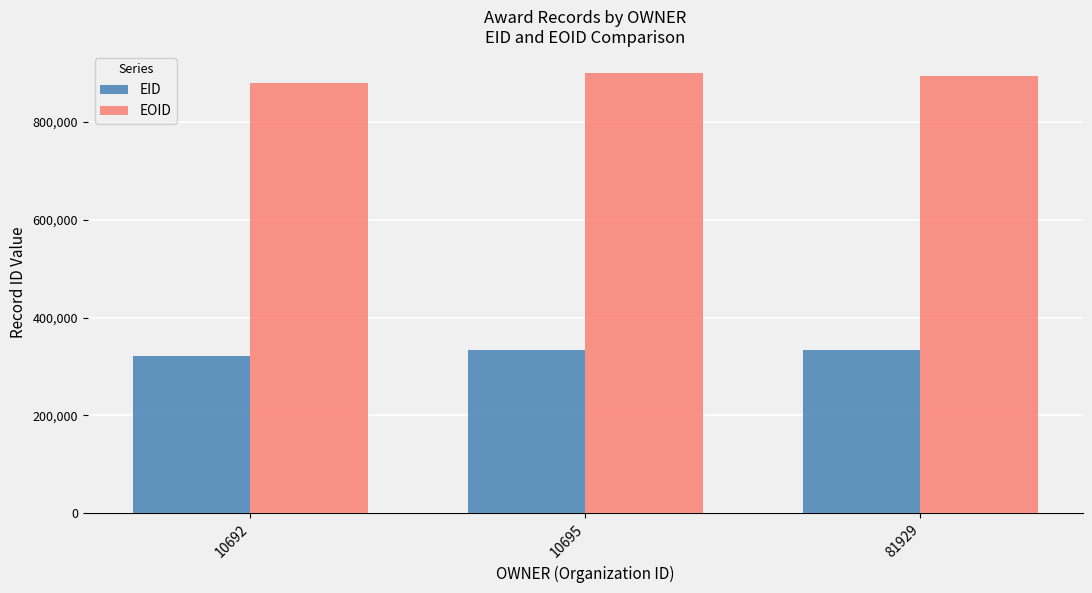

What value does the EID series have at 81929, to the nearest 10?

332910